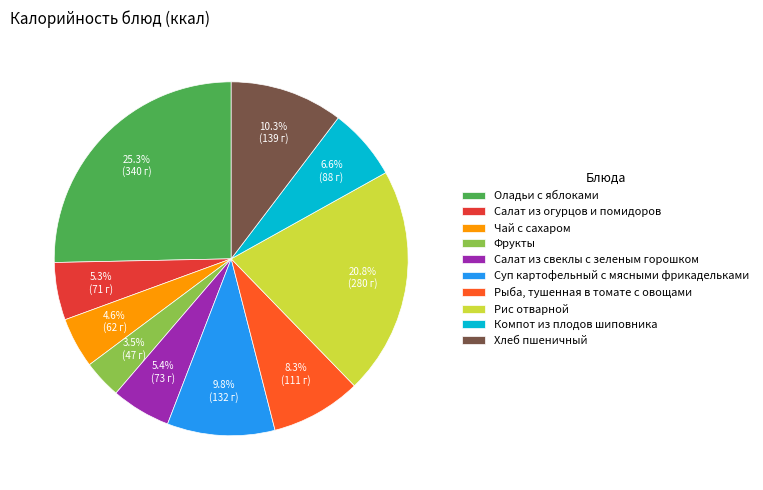

To the nearest percent, what percentage of the pie is Салат из свеклы с зеленым горошком?

5%